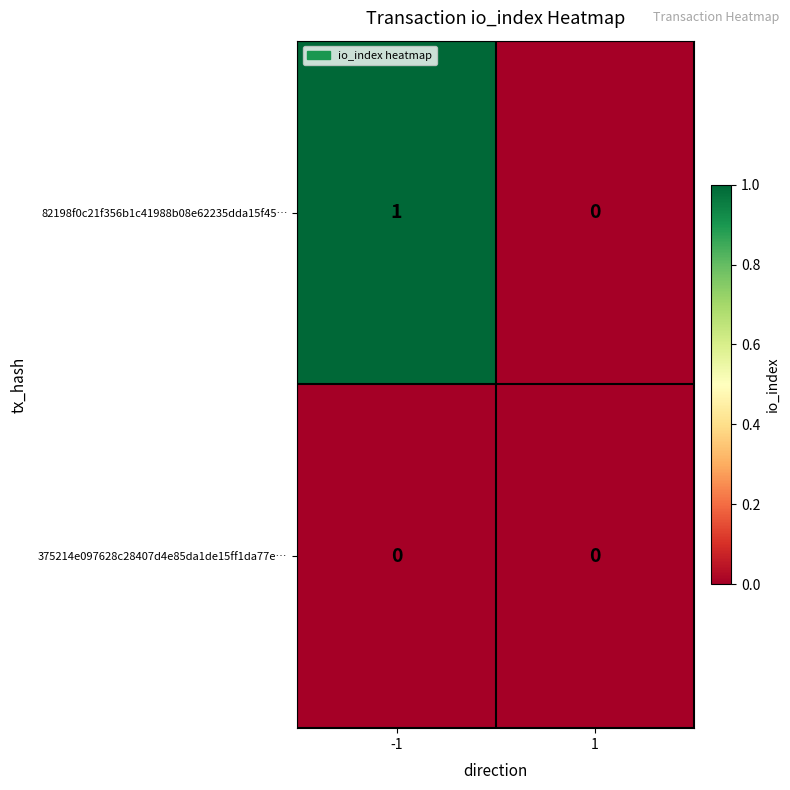

Rank the series by their maximum value, from highest to lowest.

82198f0c21f356b1c41988b08e62235dda15f45…, 375214e097628c28407d4e85da1de15ff1da77e…